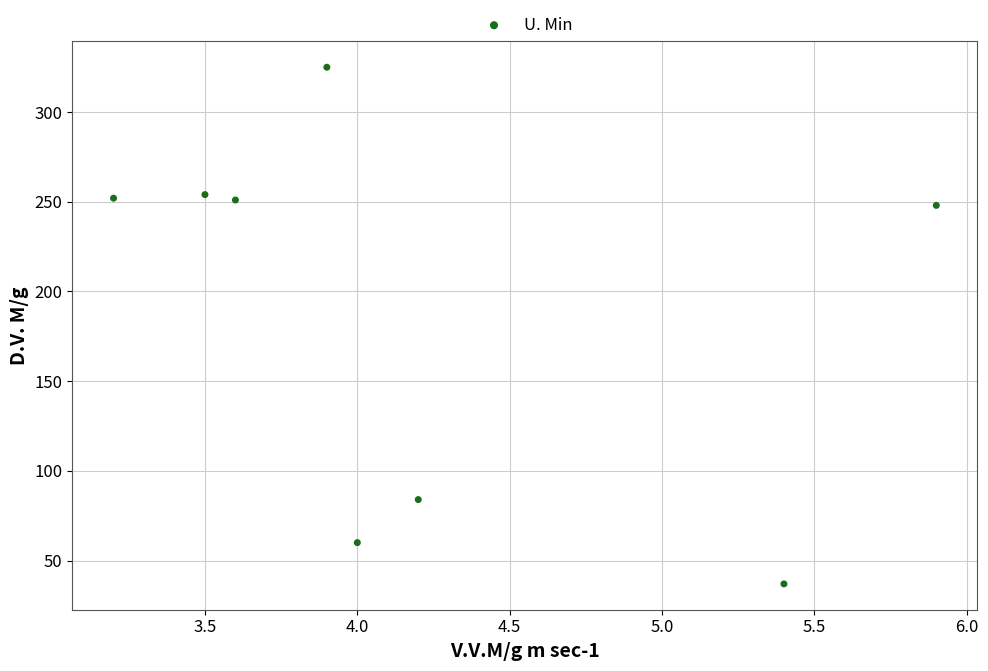

What is the range of Y values (max minus min)?

288